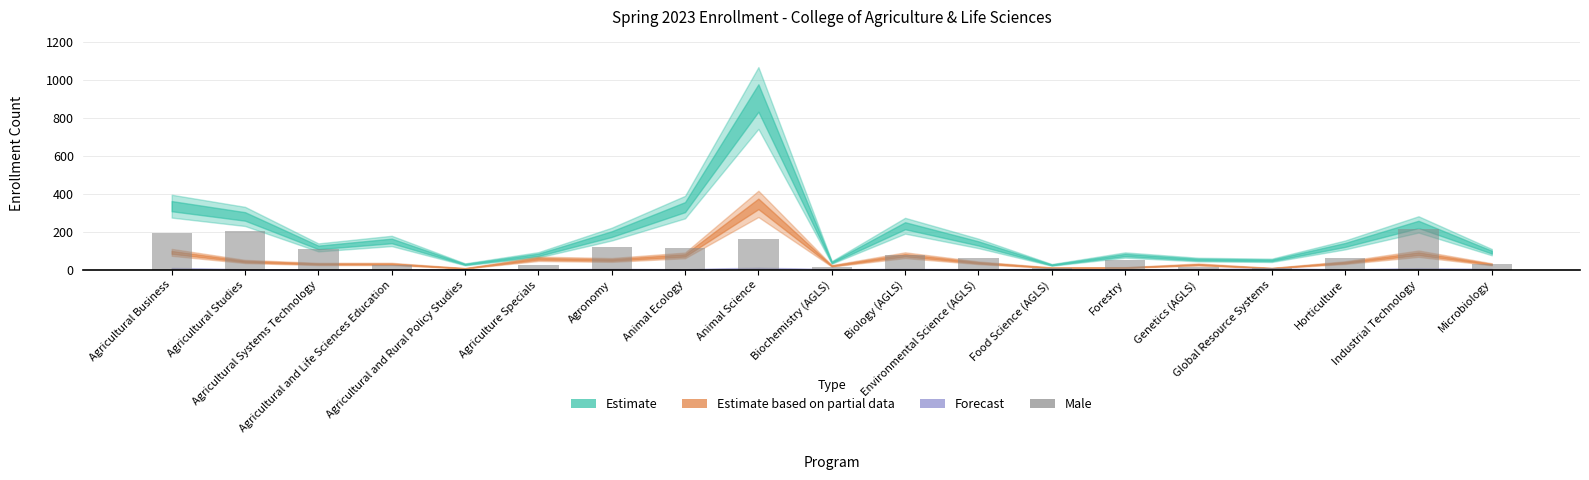

Count the number of data series in this chart.

1